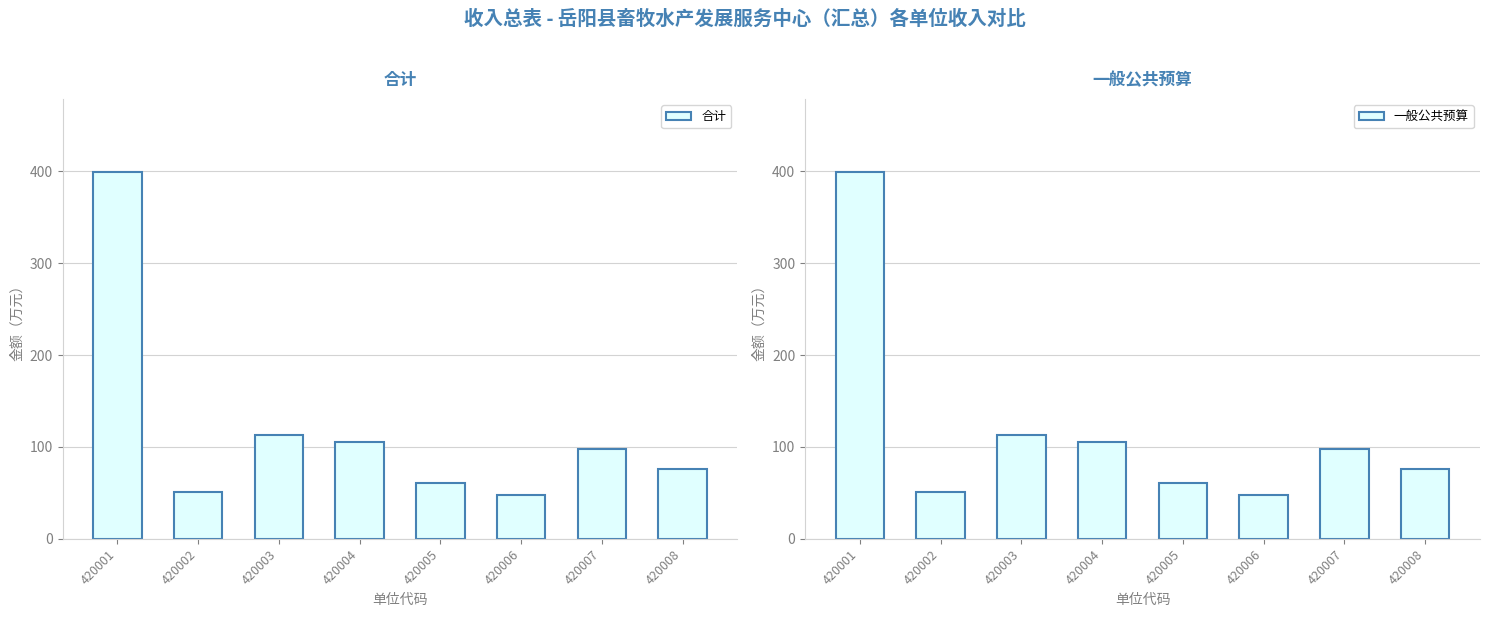

Which category has the lowest value across all series?

420006